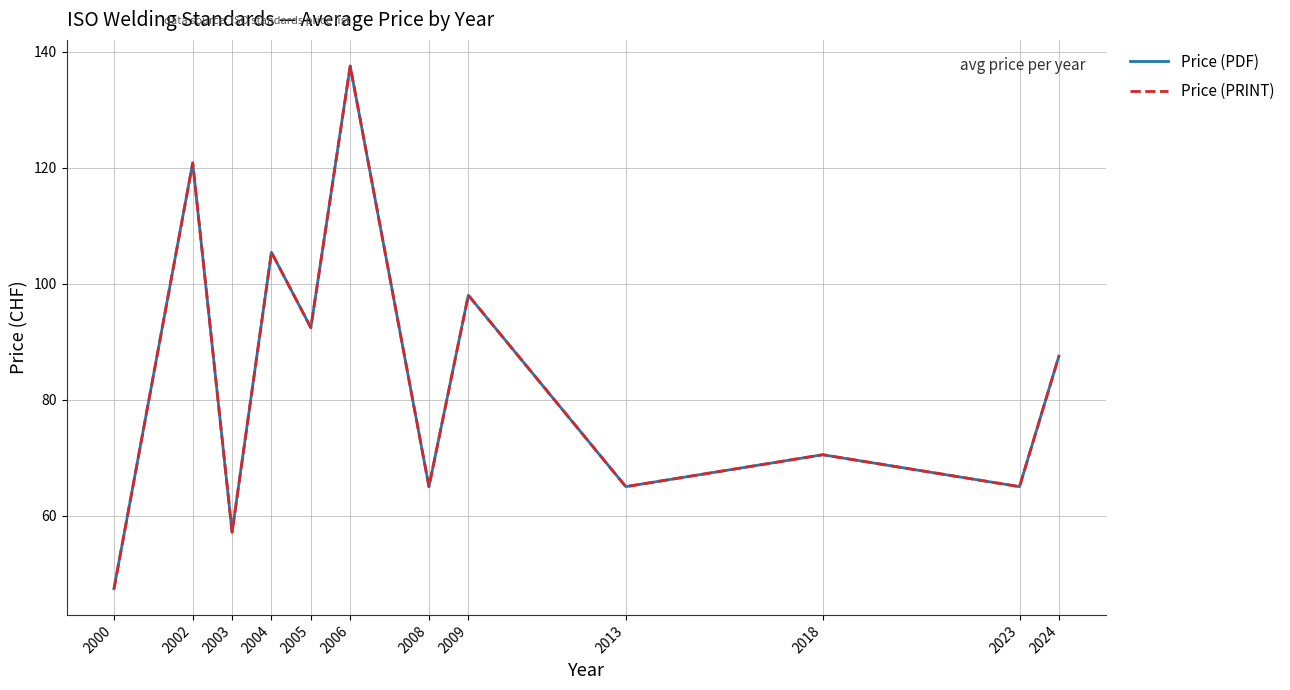

Which has a higher value, 2013 or 2024?

2024